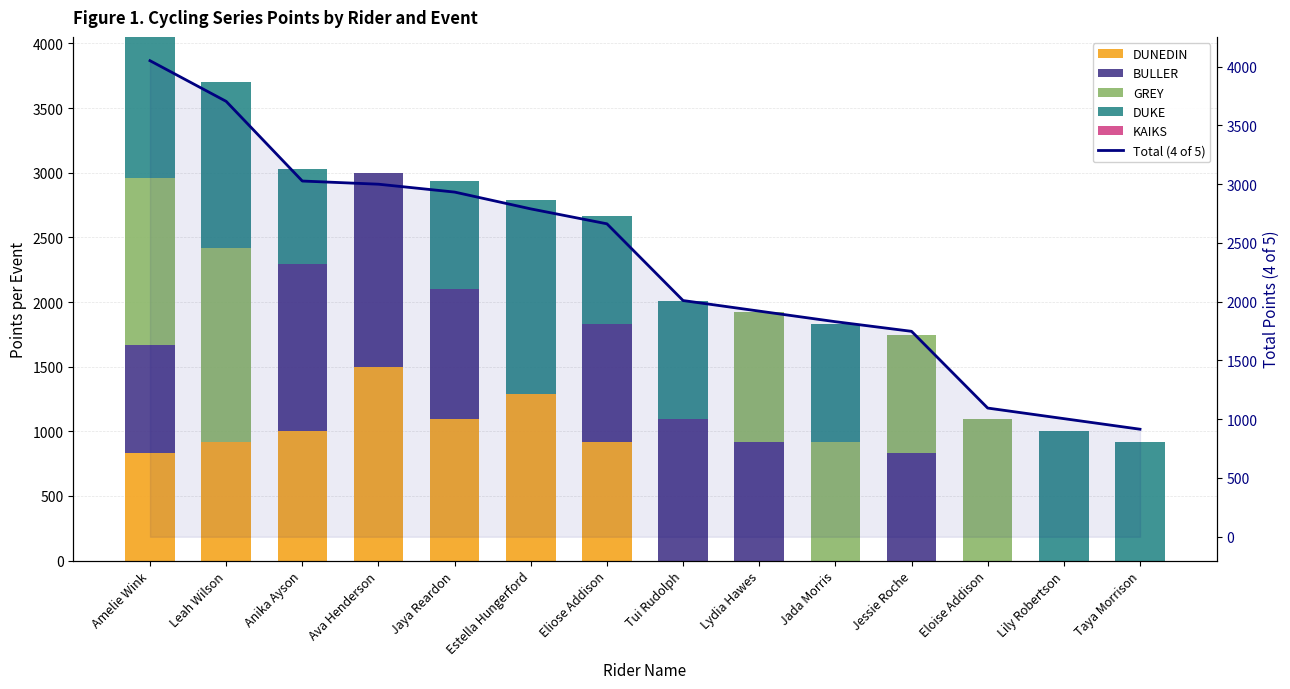

What position from the left is Eliose Addison?

7